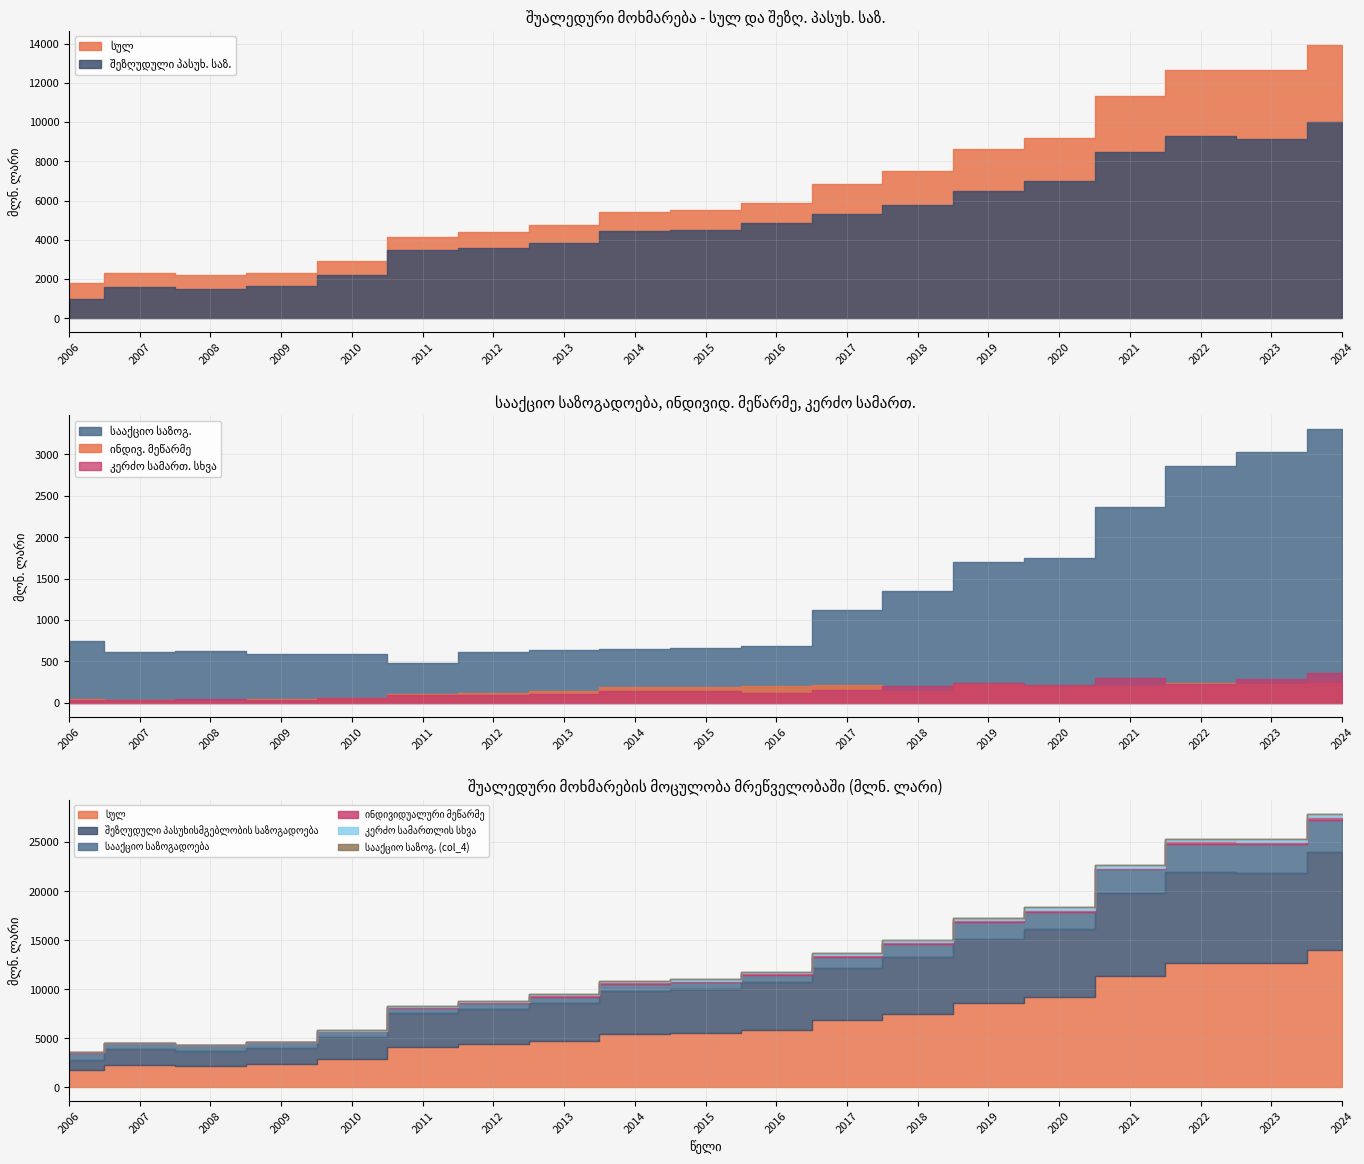

How many categories are shown in the chart?

19